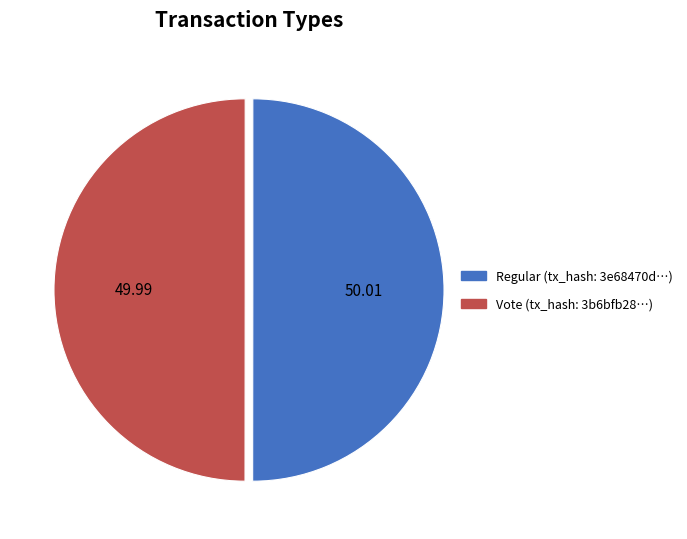

How many segments does this pie chart have?

2